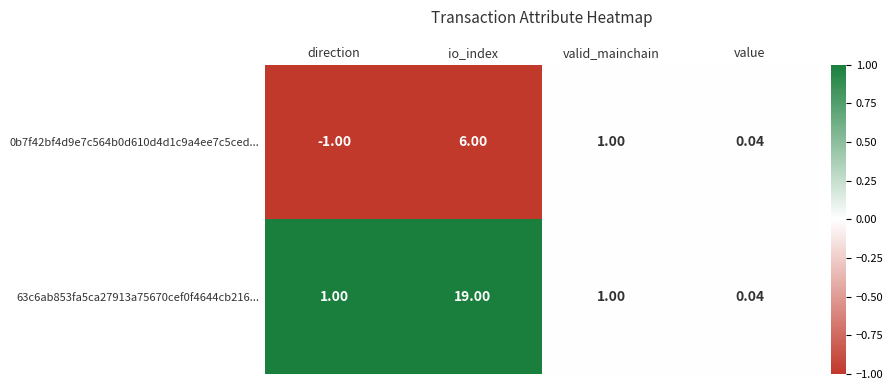

Where is 0b7f42bf4d9e7c564b0d610d4d1c9a4ee7c5ced... nearest to the value 2?

valid_mainchain